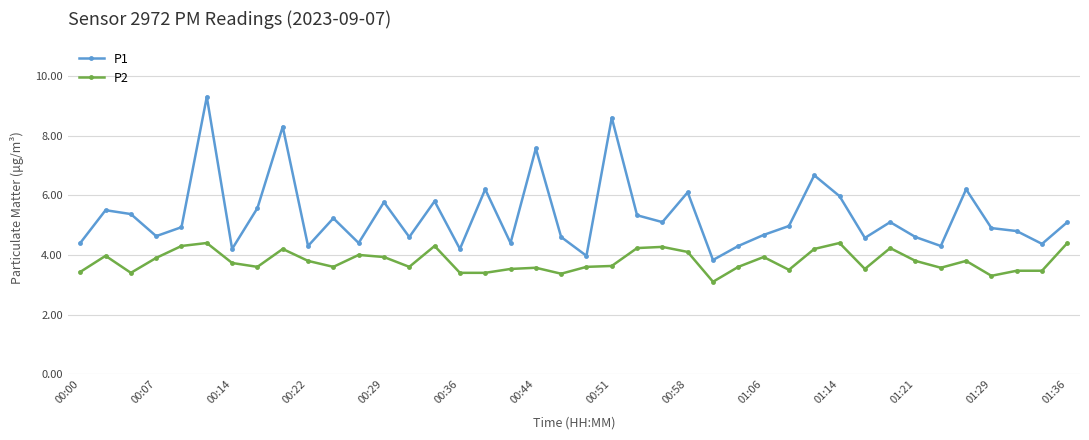

At how many categories does at least one series exceed 8?

3